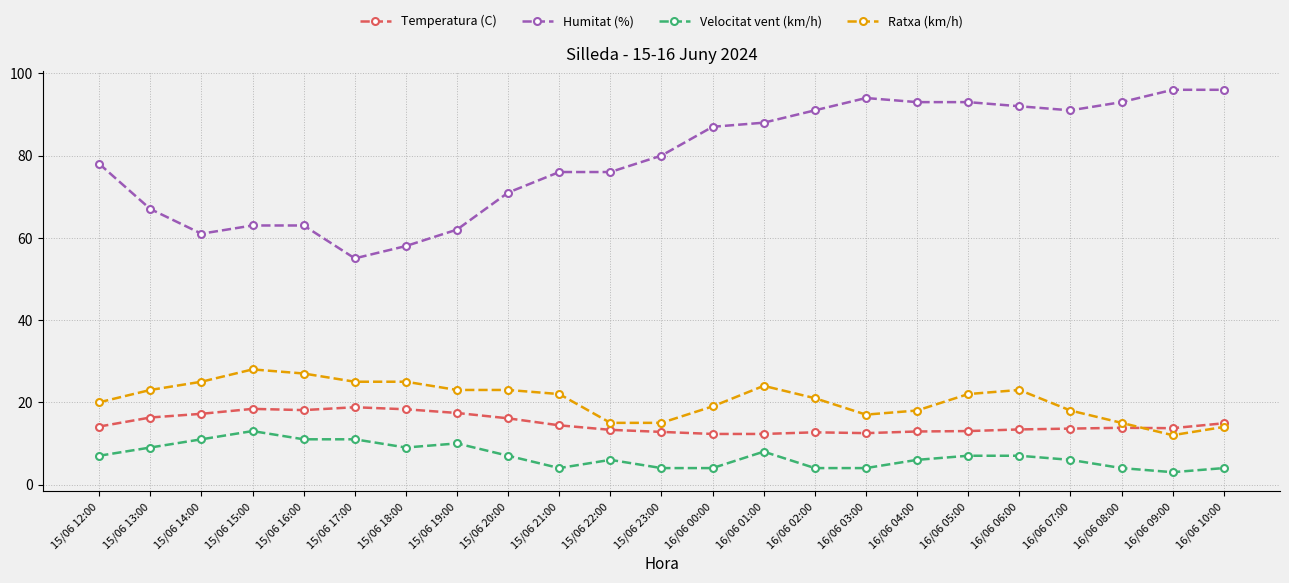

True or false: Humitat (%) and Temperatura (C) cross at least once.

False